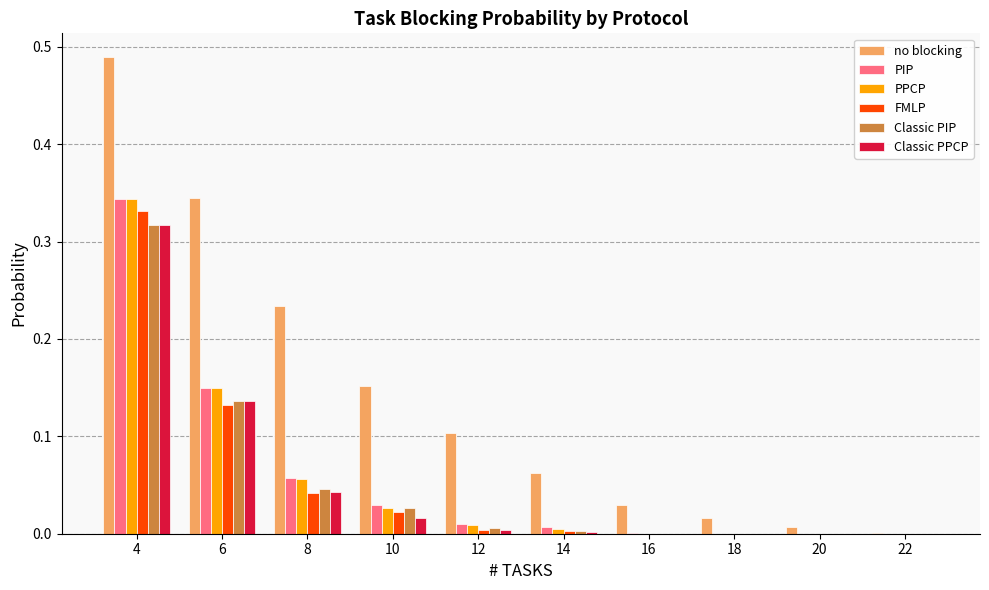

Is it true that PIP equals 0.0 at 22?

True